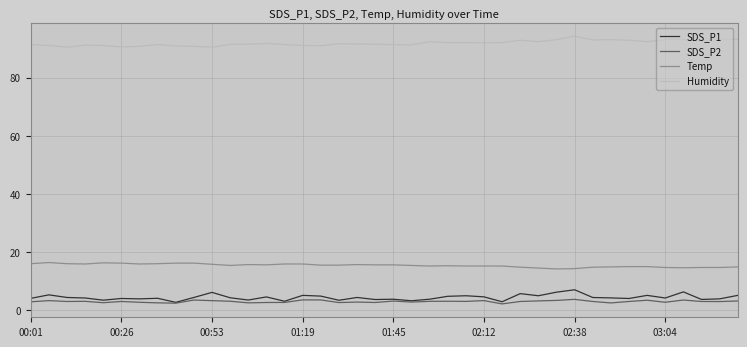

How many lines are shown in the chart?

4